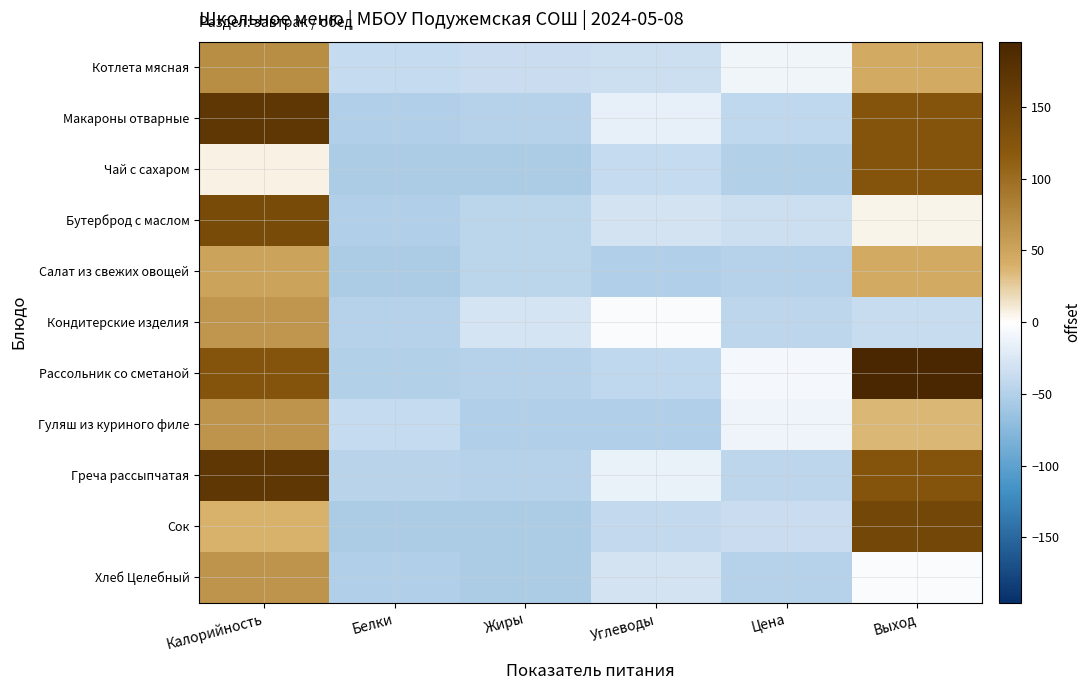

Count the number of data series in this chart.

11